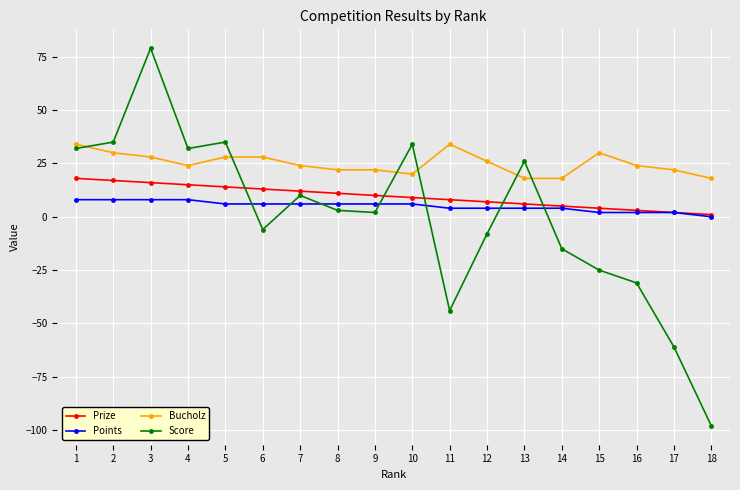

What is the minimum value shown in the chart?

-98